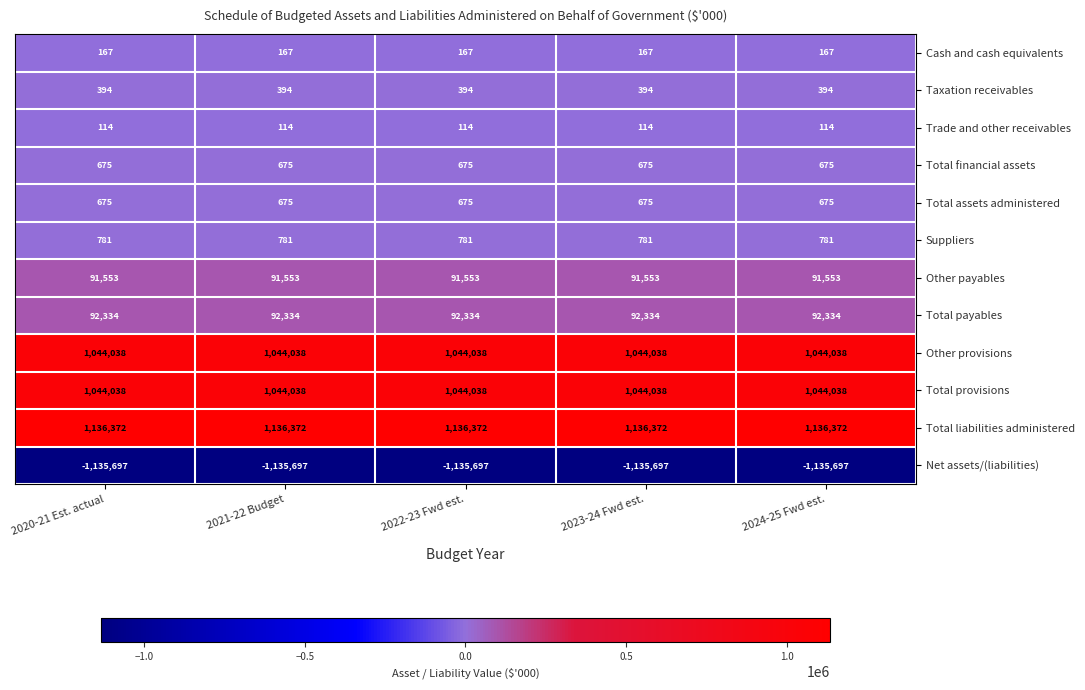

Which series has the largest total across all categories?

Total liabilities administered